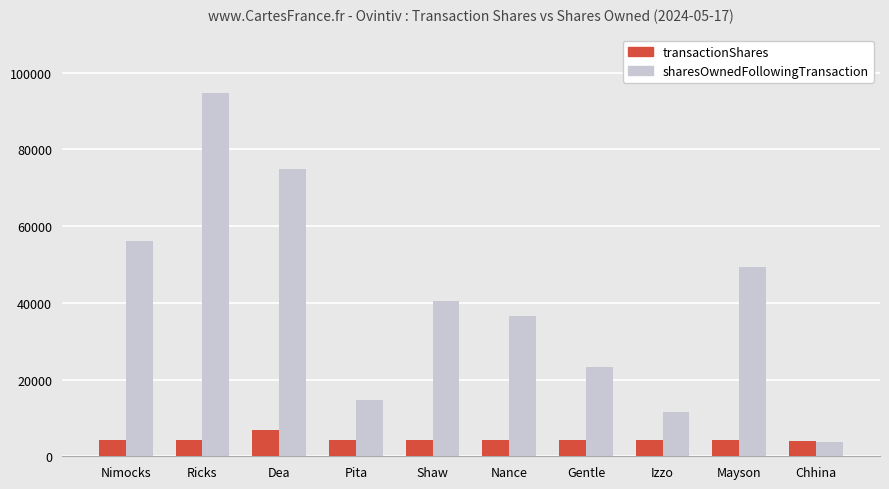

Rank the series at Ricks from highest to lowest value.

sharesOwnedFollowingTransaction, transactionShares